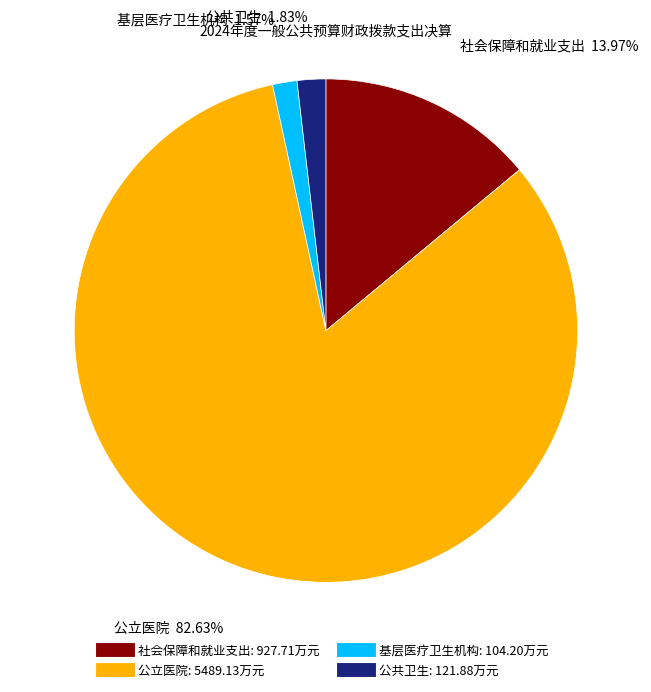

To the nearest percent, what percentage of the pie is 基层医疗卫生机构?

2%